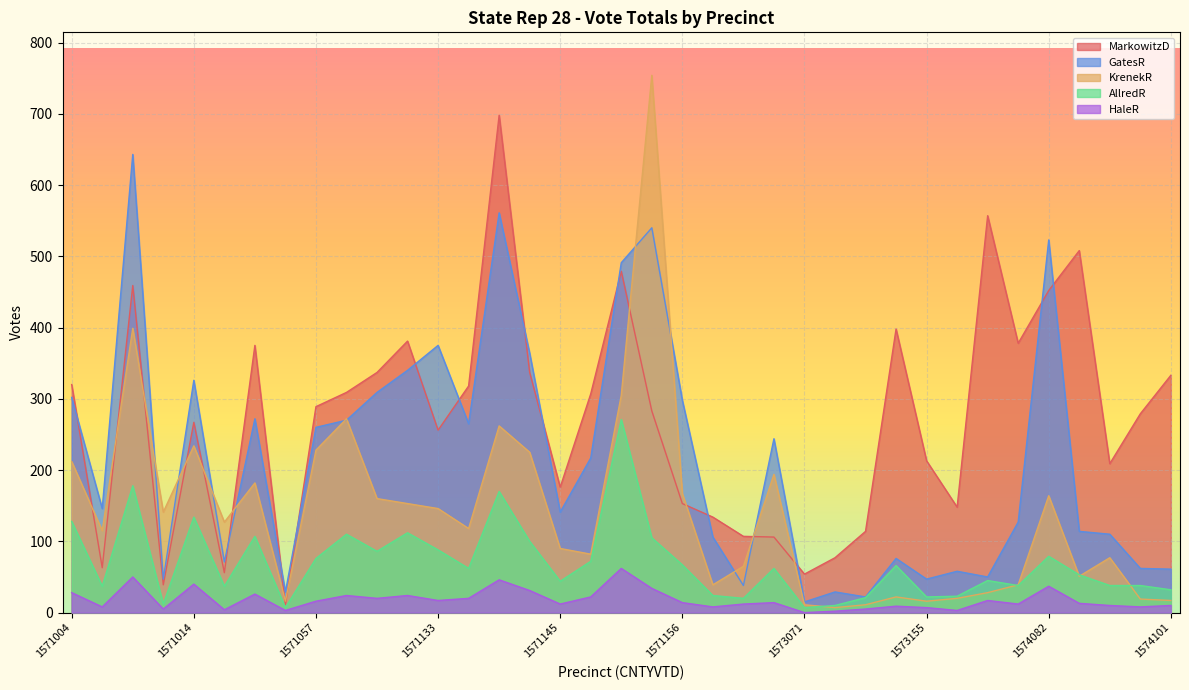

What is the minimum value for MarkowitzD?

11